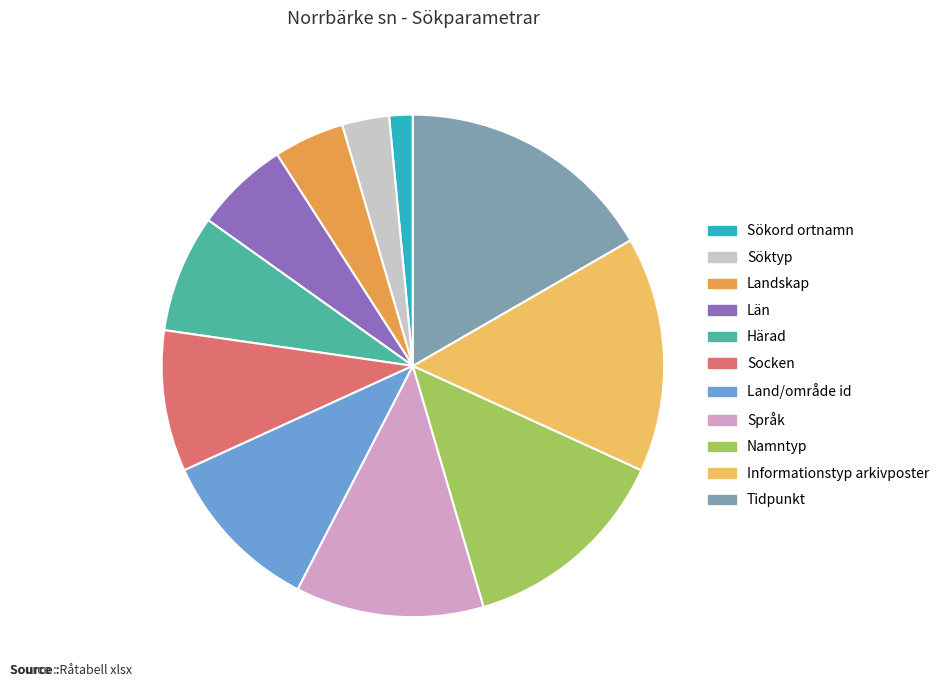

What is the largest slice in the pie chart?

Tidpunkt